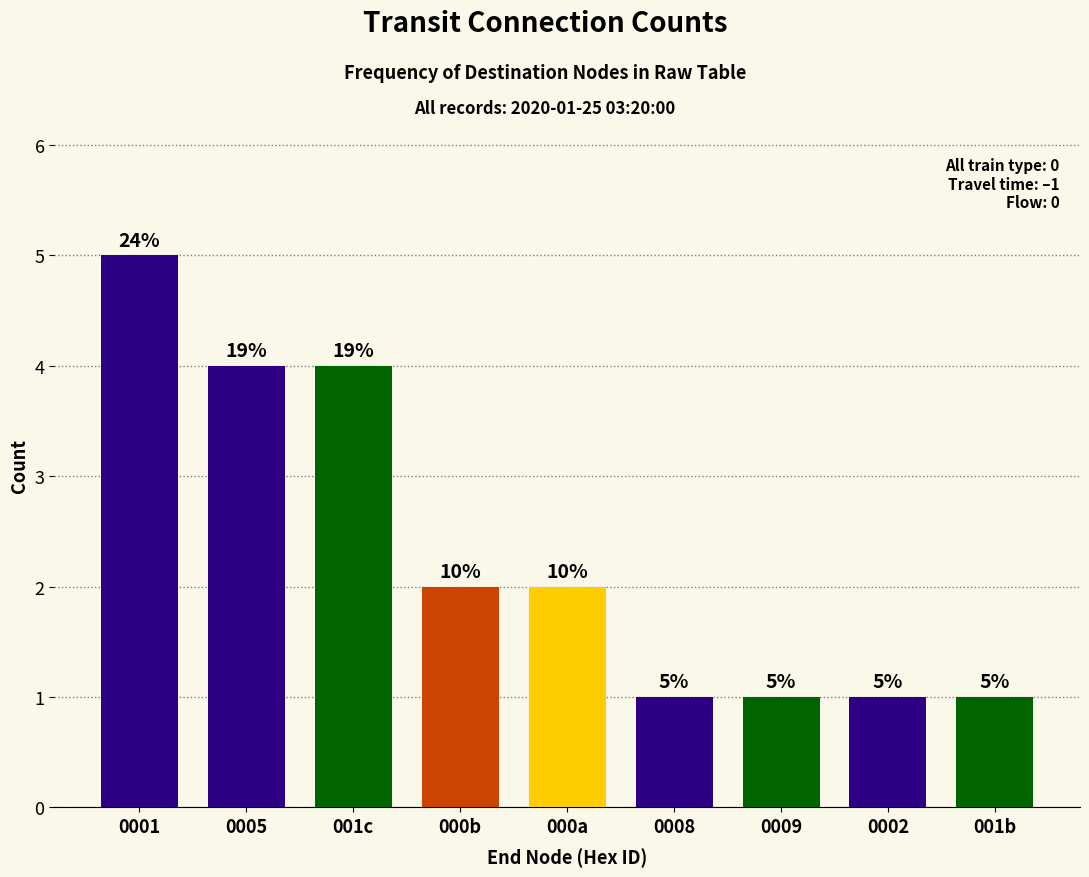

Where is the data nearest to the value 3?

0005